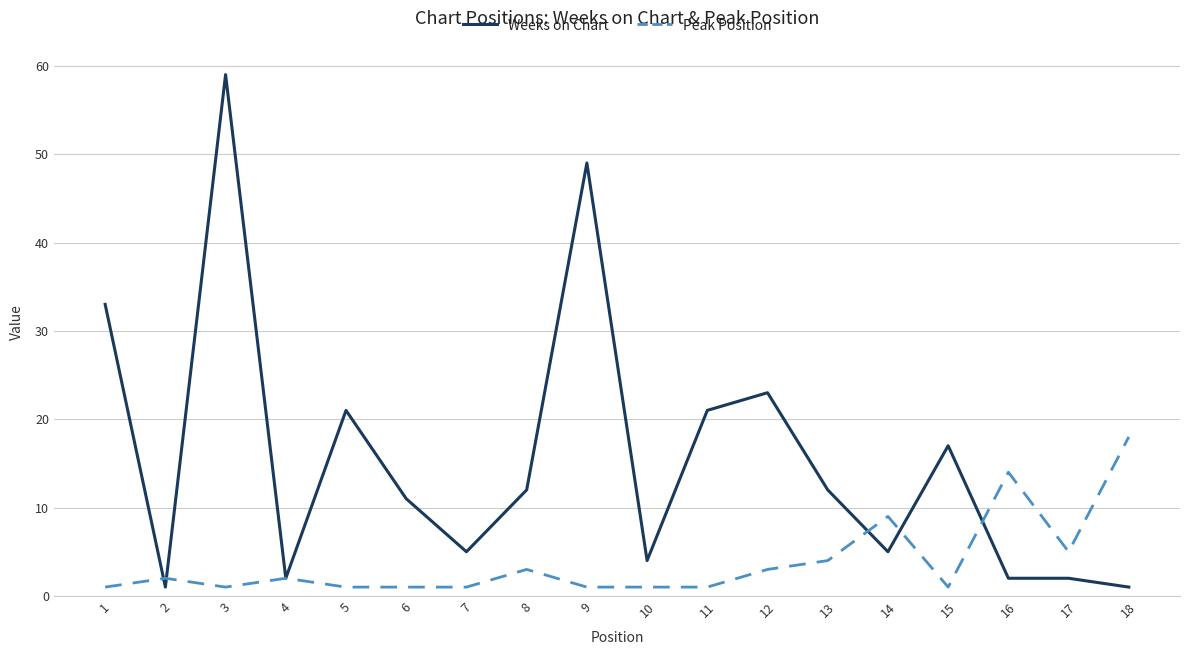

Where do Peak Position and Weeks on Chart first cross each other?

1 and 2